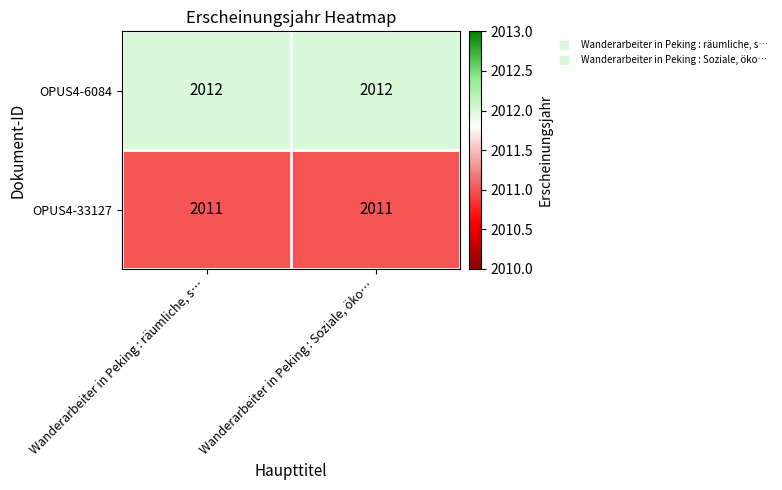

The OPUS4-6084 series shows 2012 at Wanderarbeiter in Peking : Soziale, öko…. True or false?

True